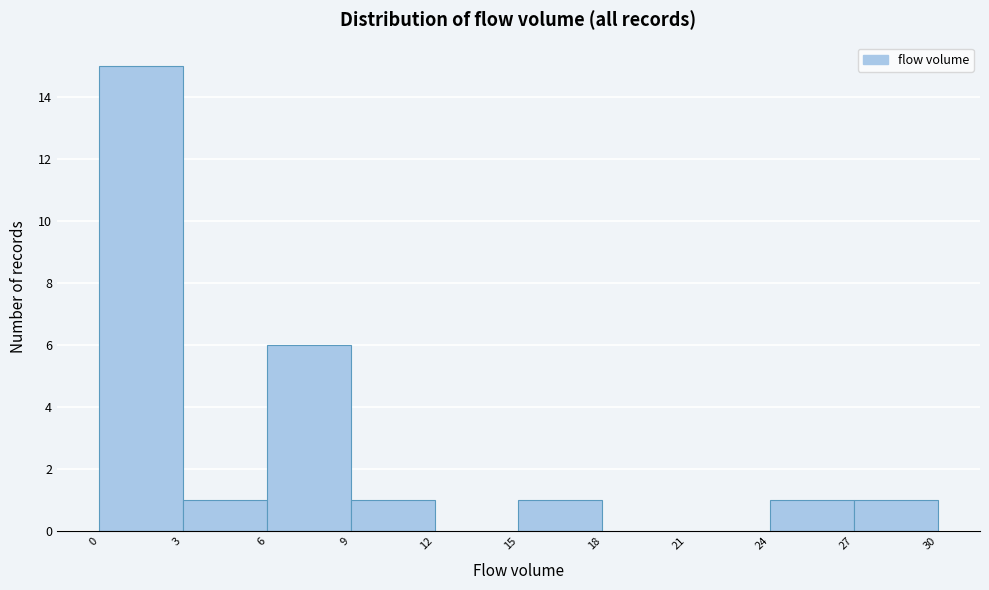

Reading left to right, list every bar in this chart as the range it spans on the x-axis followed by its height. The values are not printed on the chart, so give them approximately, as read against the axis.

0 to 3: 15
3 to 6: 1
6 to 9: 6
9 to 12: 1
12 to 15: 0
15 to 18: 1
18 to 21: 0
21 to 24: 0
24 to 27: 1
27 to 30: 1